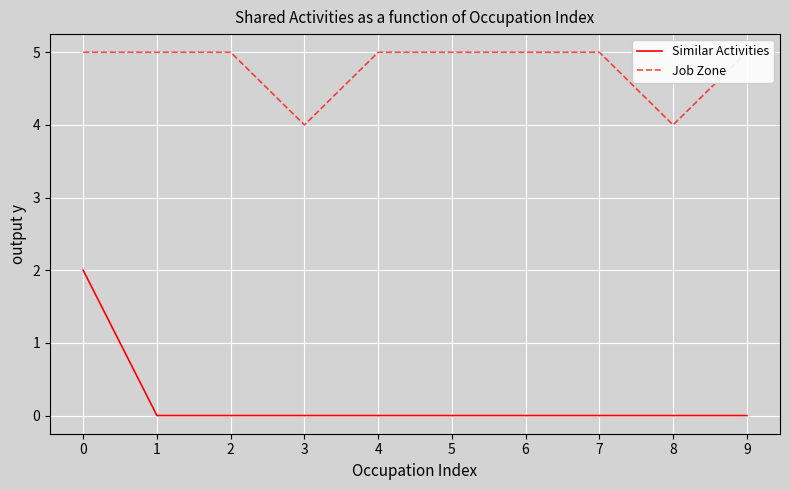

What is the average value of the Job Zone series?

5